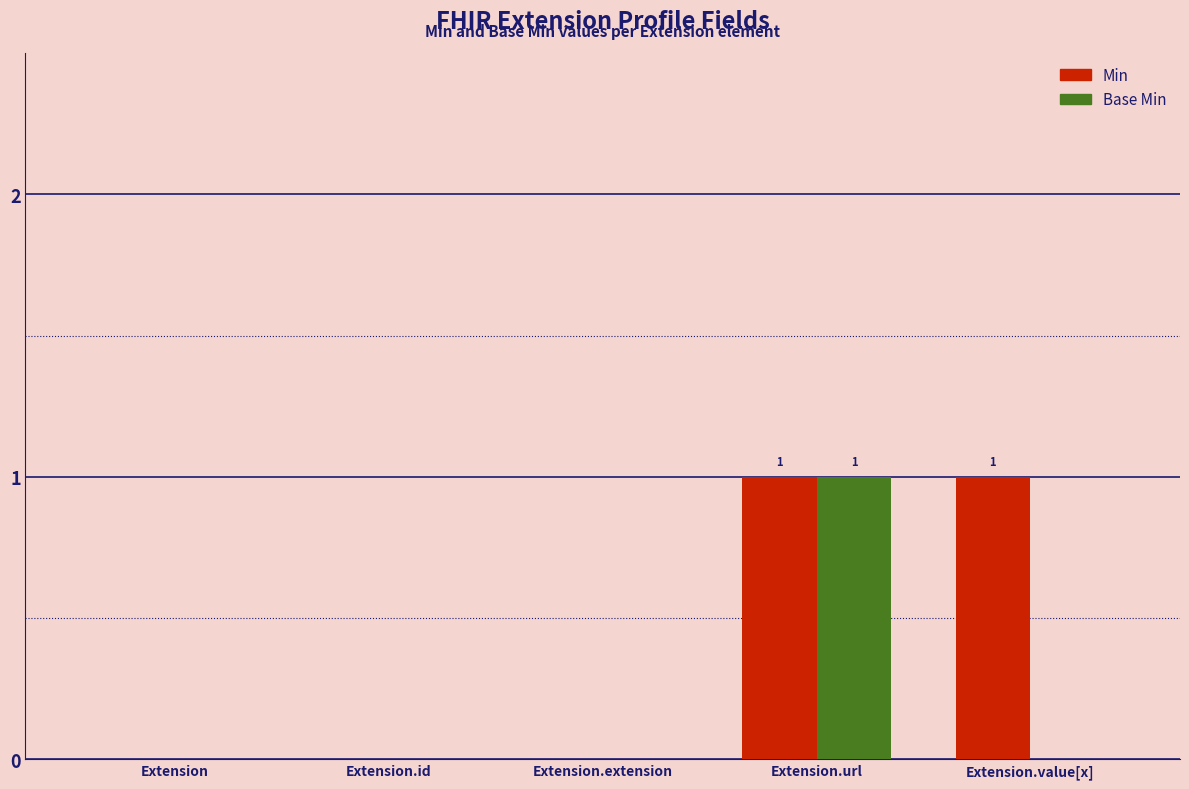

What is the sum of all Min values?

2